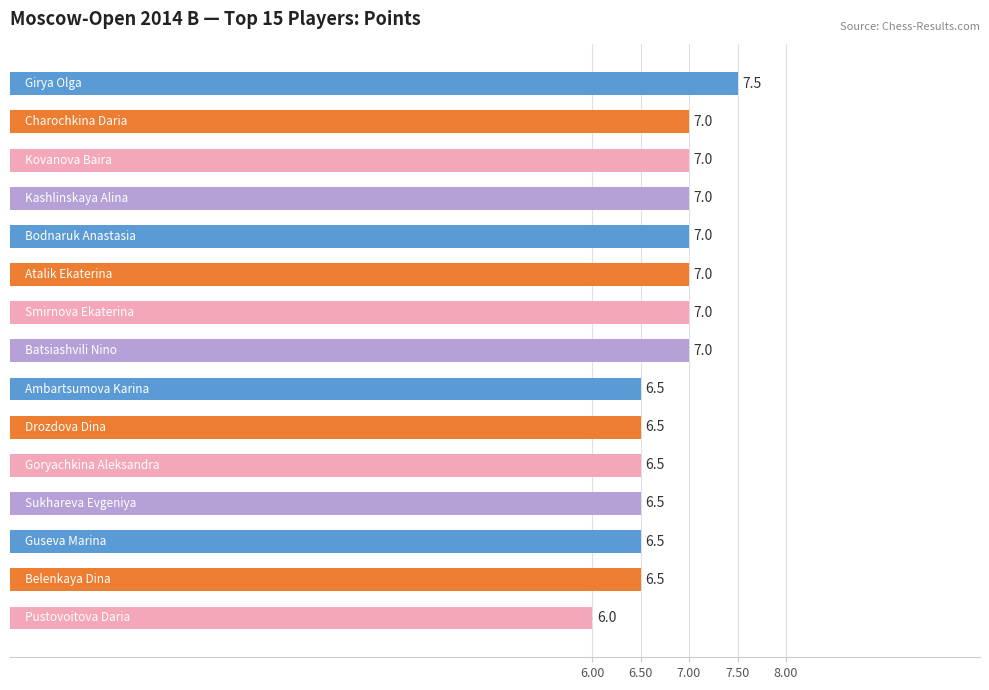

Reading top to bottom, transcribe all the data shown in this chart.

7.5	7.0	7.0	7.0	7.0	7.0	7.0	7.0	6.5	6.5	6.5	6.5	6.5	6.5	6.0